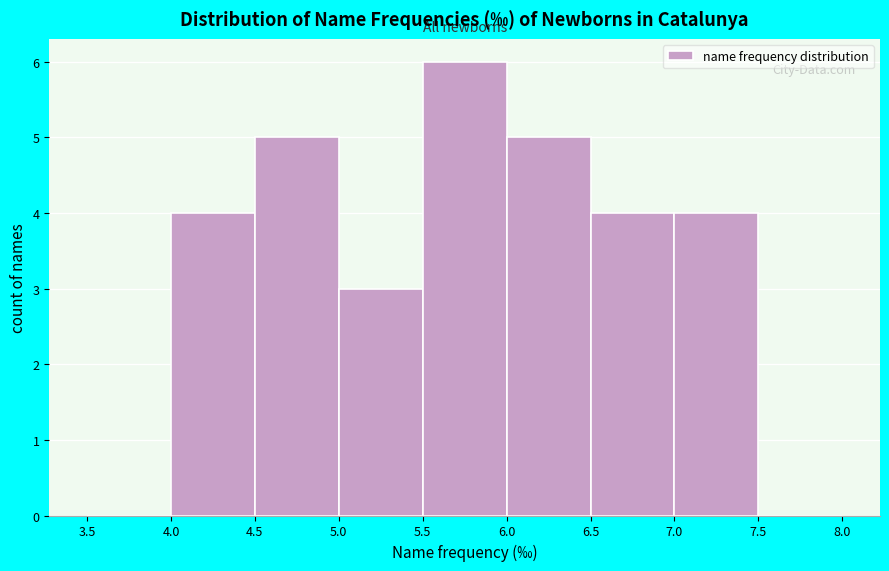

What is the height of the bar covering 5.0 to 5.5 on the x-axis? The values are not printed on the chart, so give them approximately, as read against the axis.

3